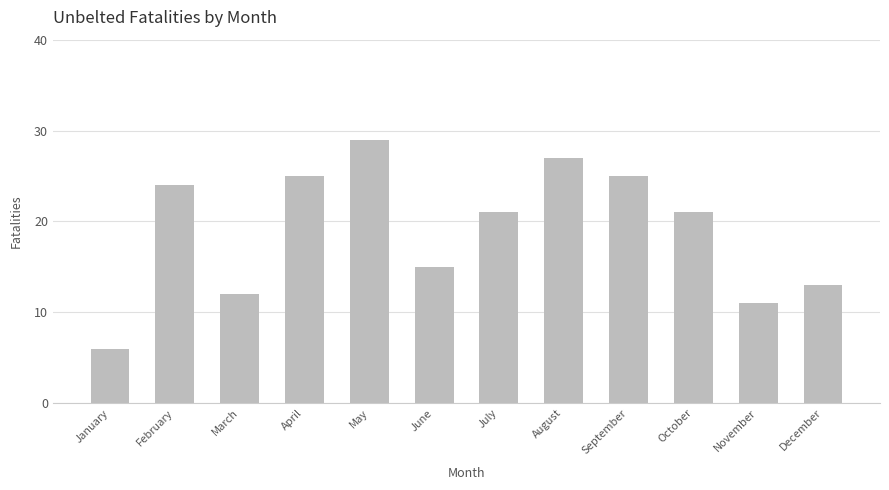

Reading right to left, what are all the values shown in this chart?

December=13	November=11	October=21	September=25	August=27	July=21	June=15	May=29	April=25	March=12	February=24	January=6